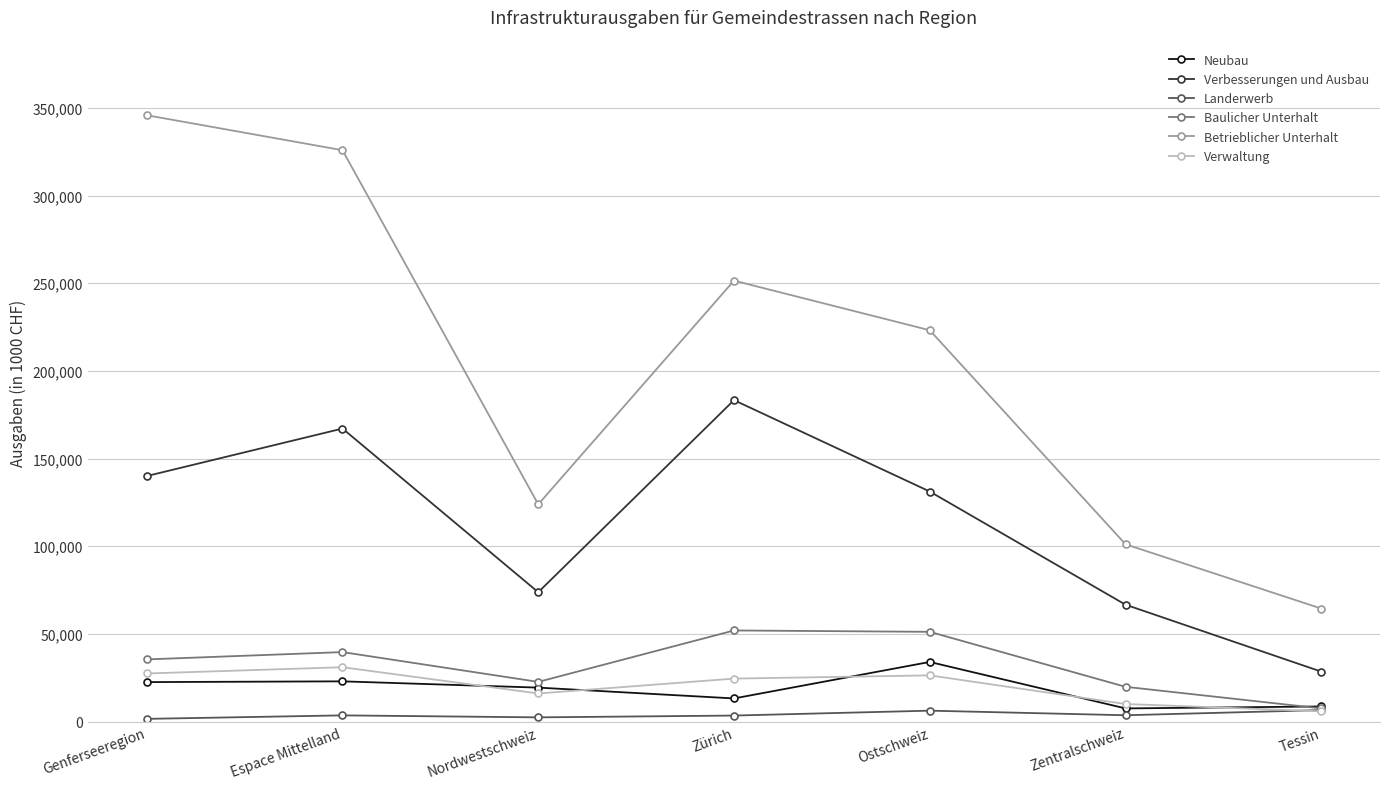

Between Espace Mittelland and Tessin, which series saw the biggest shift?

Betrieblicher Unterhalt